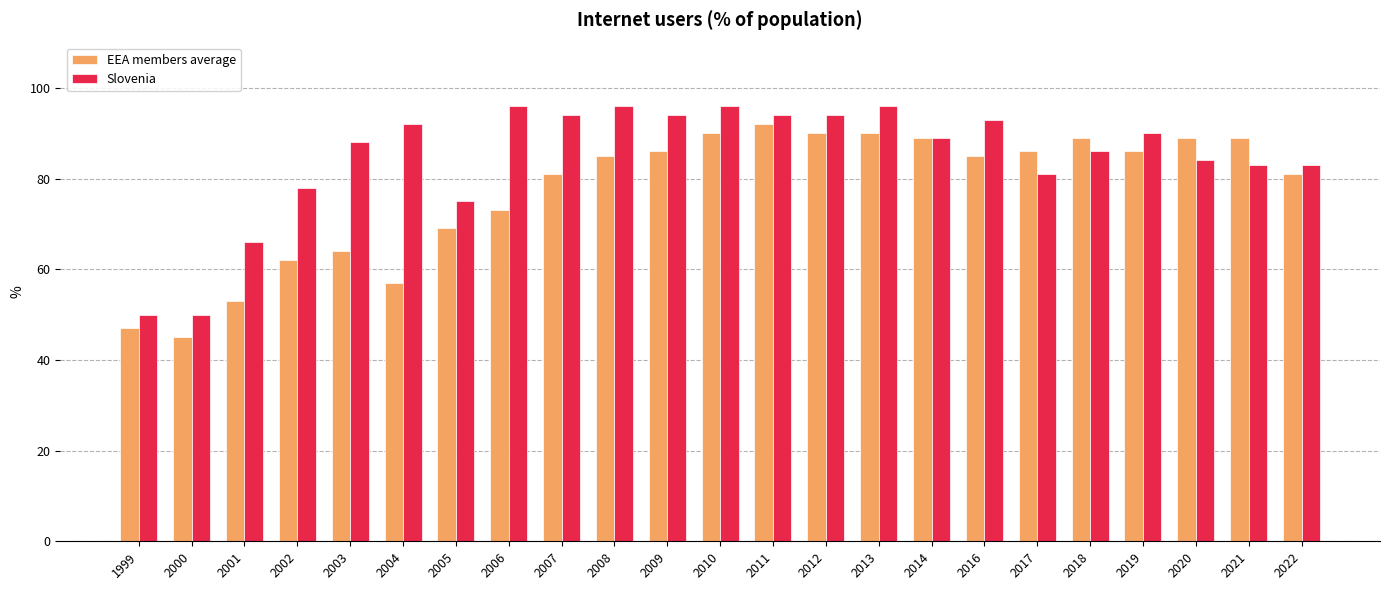

What is the sum of the EEA members average values at 2008 and 2017?

171